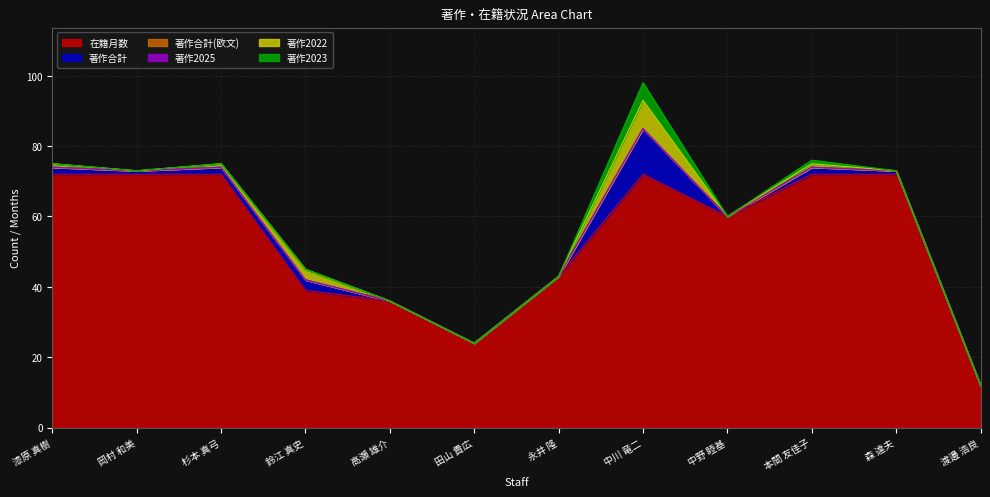

Where is the first local maximum for 著作合計?

鈴江 真史